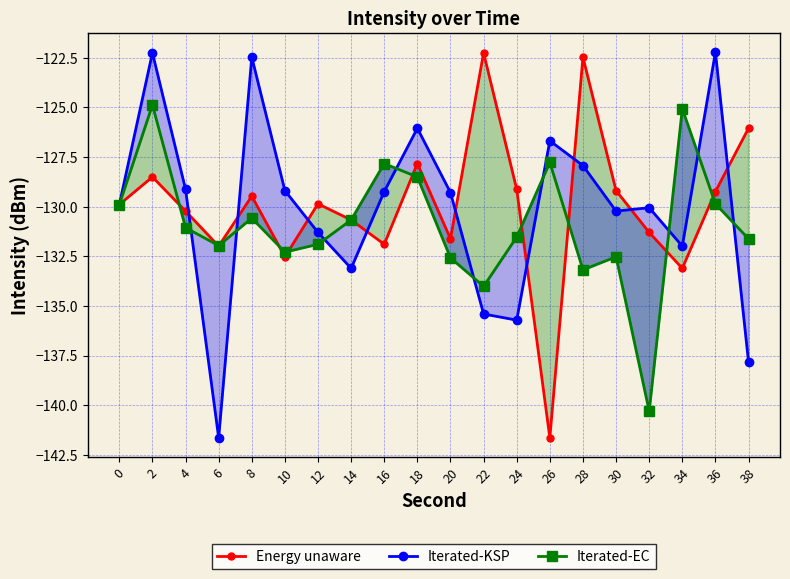

What is the difference between the maximum and minimum values in the Iterated-EC series?

15.4